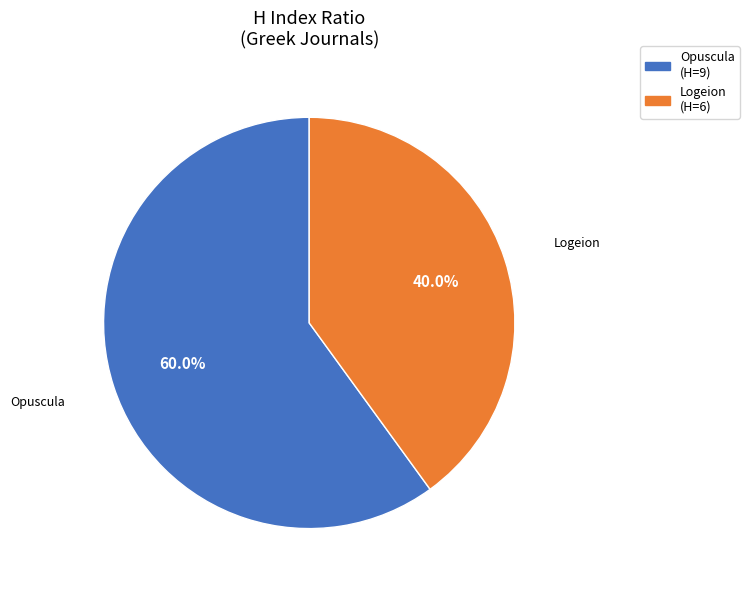

Rank the categories by value from lowest to highest.

Logeion, Opuscula